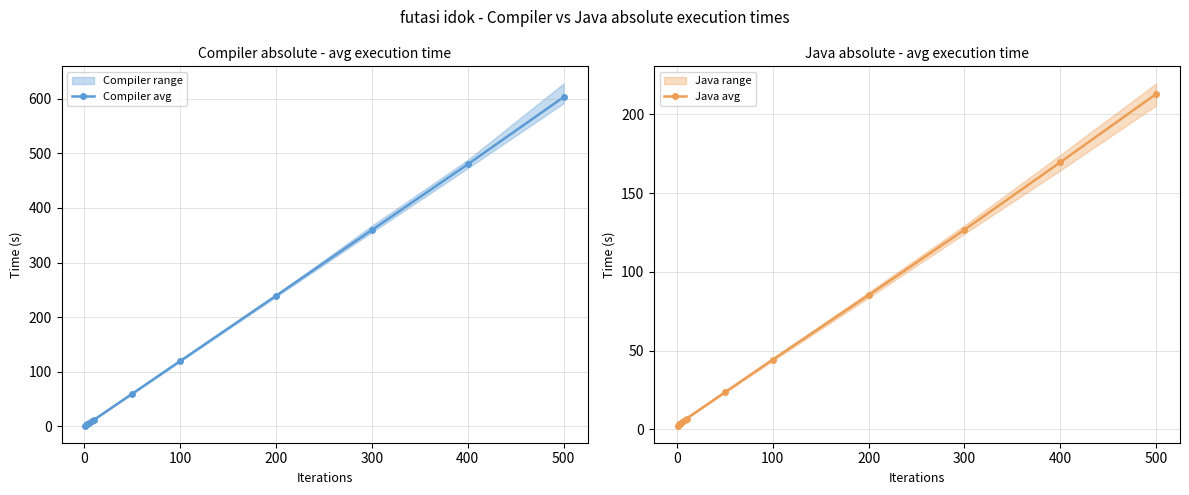

True or false: Compiler avg has a value of 43.6 at 100.

False